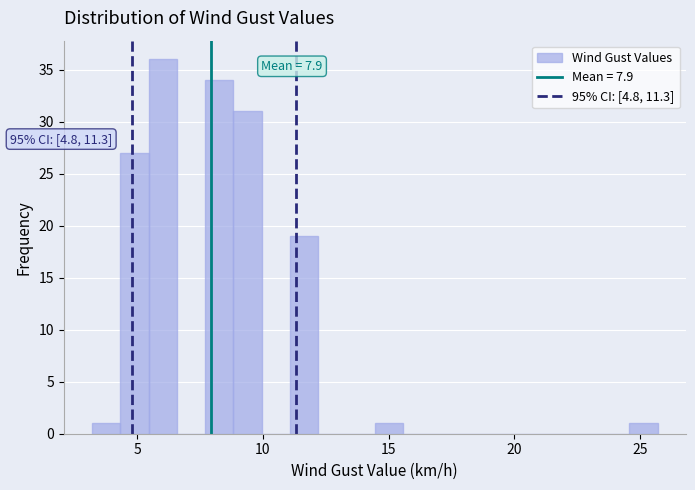

Around what value on the x-axis is the tallest bar? Give the approximate position of its centre, as read against the axis.

6.0